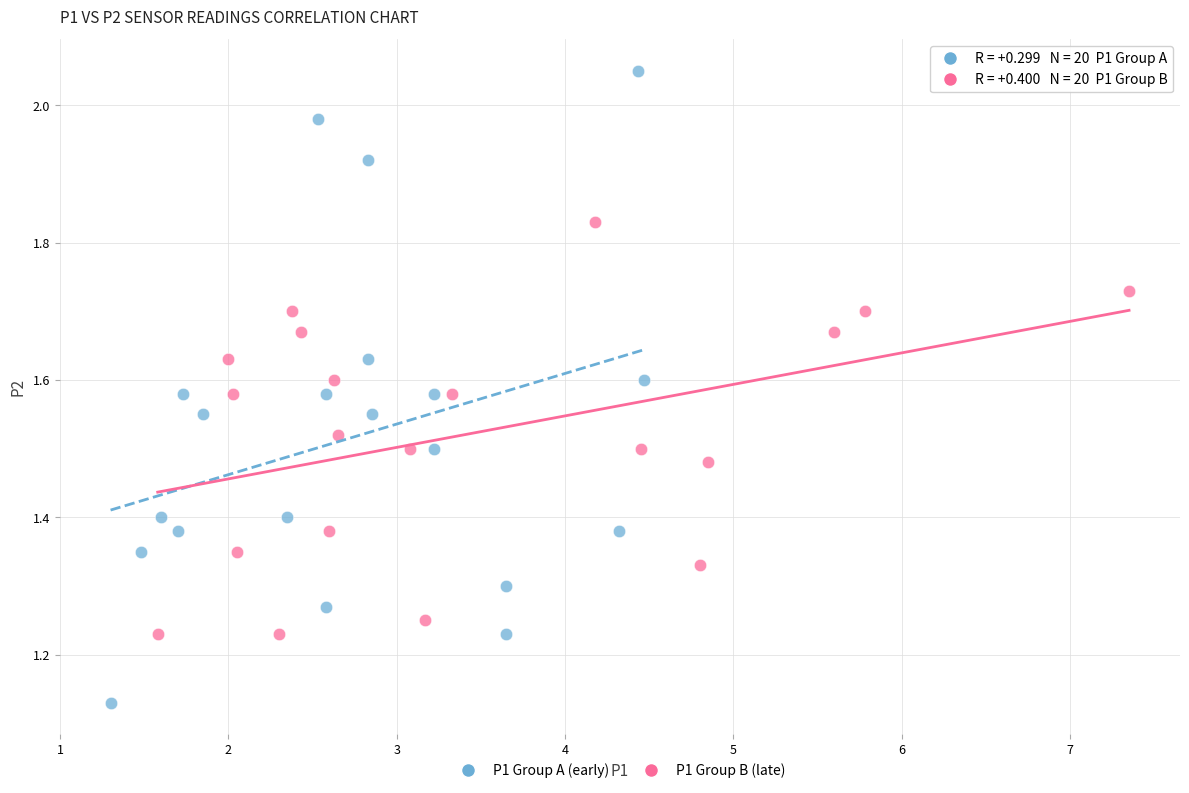

Which series has the largest Y range (max minus min)?

P1 Group A (early)